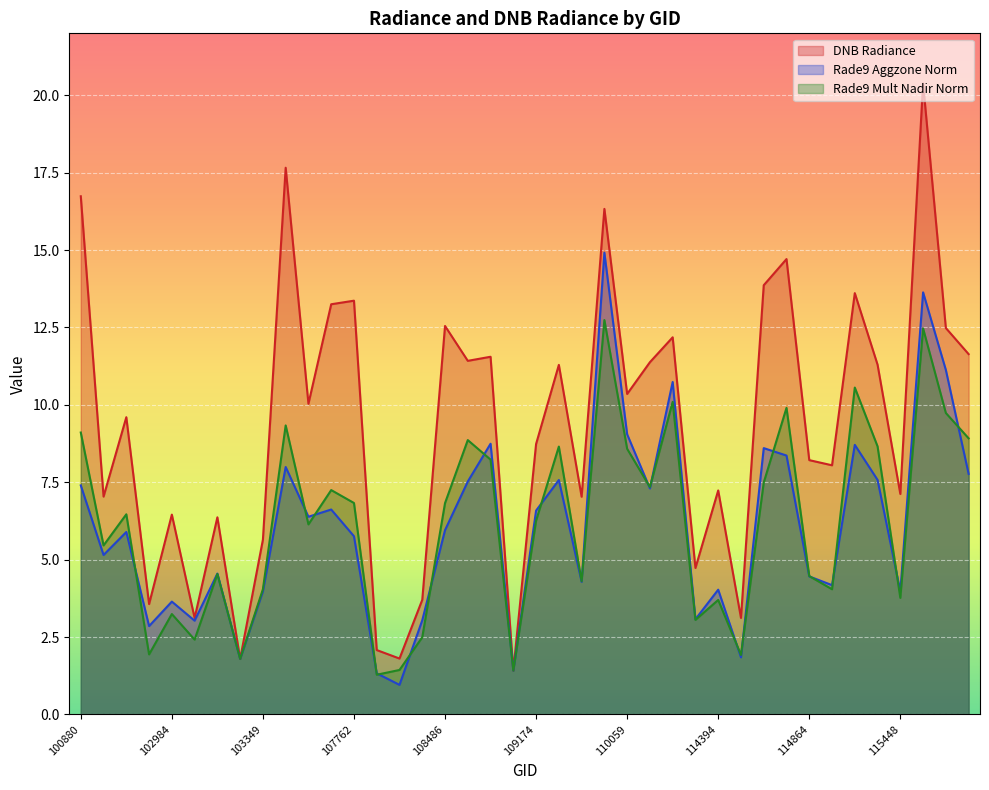

How many data points in rade9_aggzone_norm are above 5?

23